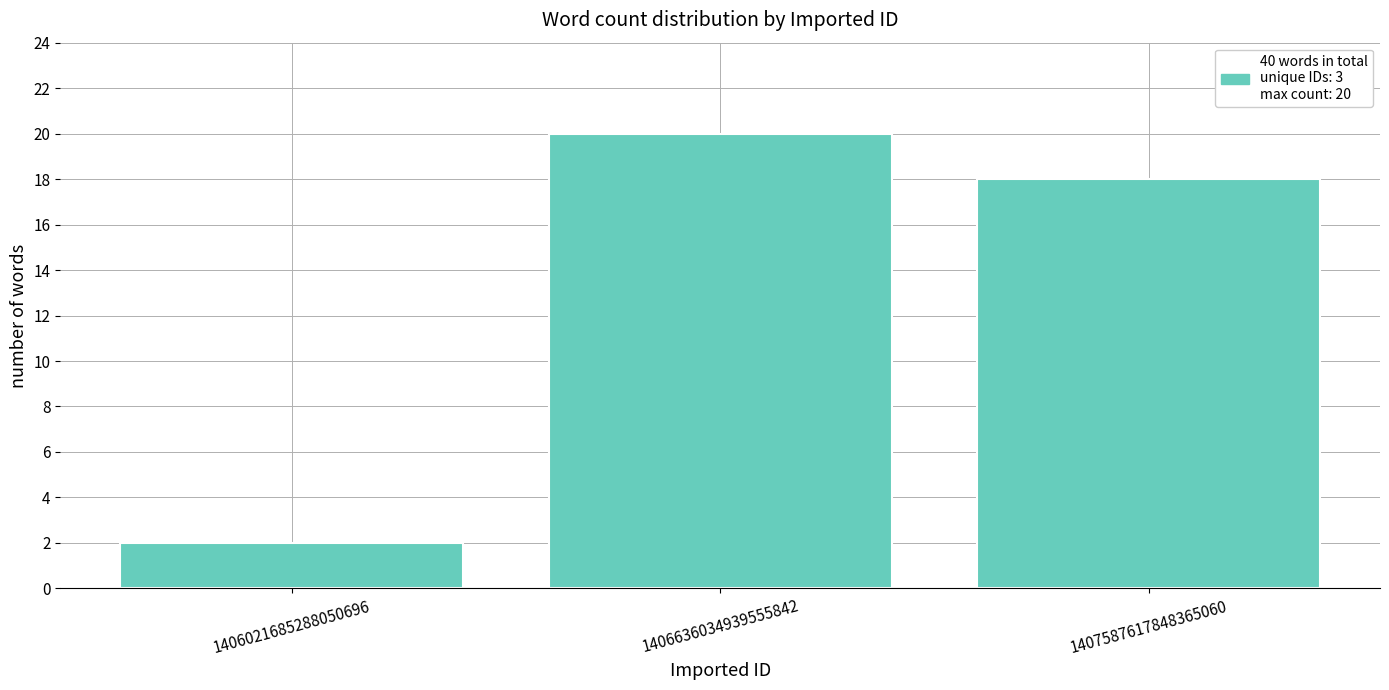

Reading left to right, extract all data points from this chart.

1406021685288050696=2	1406636034939555842=20	1407587617848365060=18